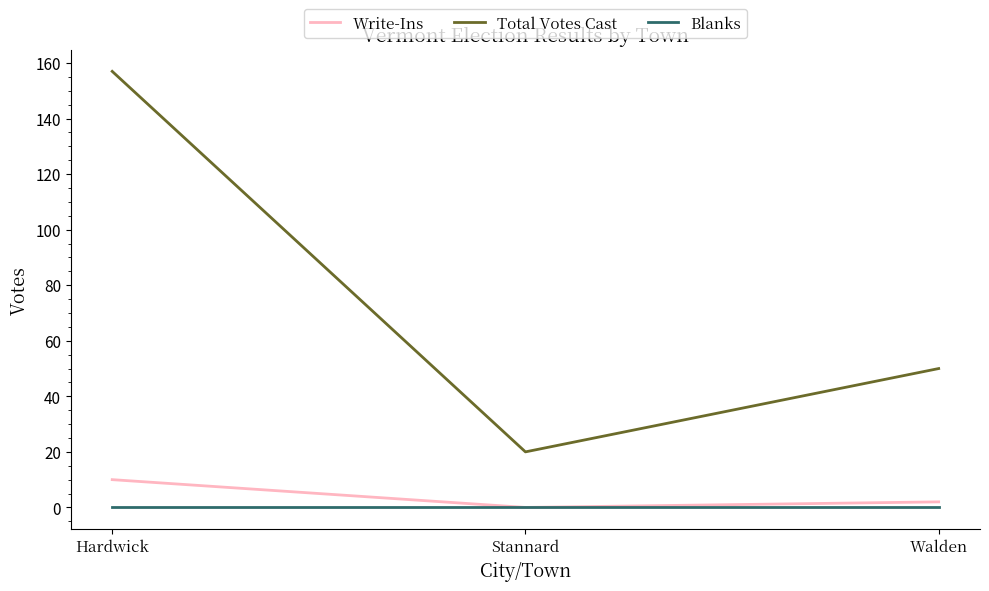

Reading left to right, what are all the values shown in this chart?

Write-Ins: 10	0	2
Total Votes Cast: 157	20	50
Blanks: 0	0	0